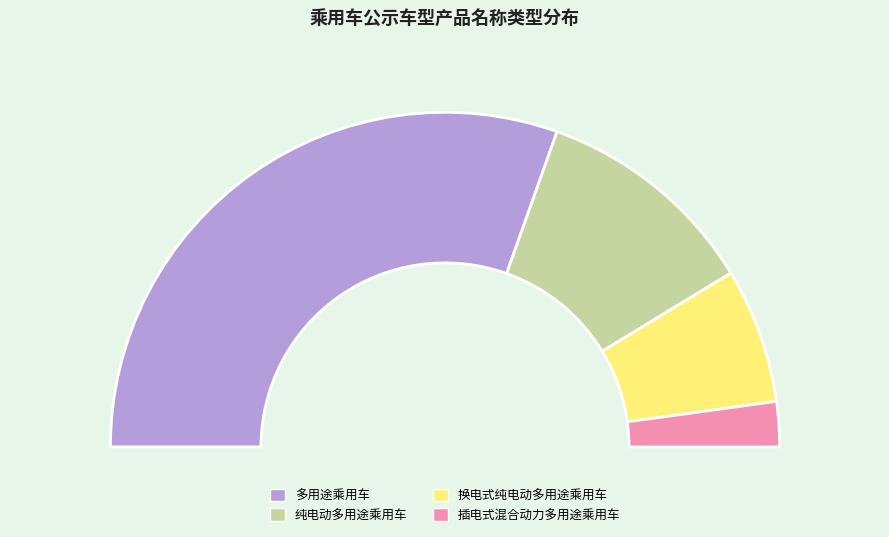

What portion of the pie excludes 换电式纯电动多用途乘用车?

87.0%